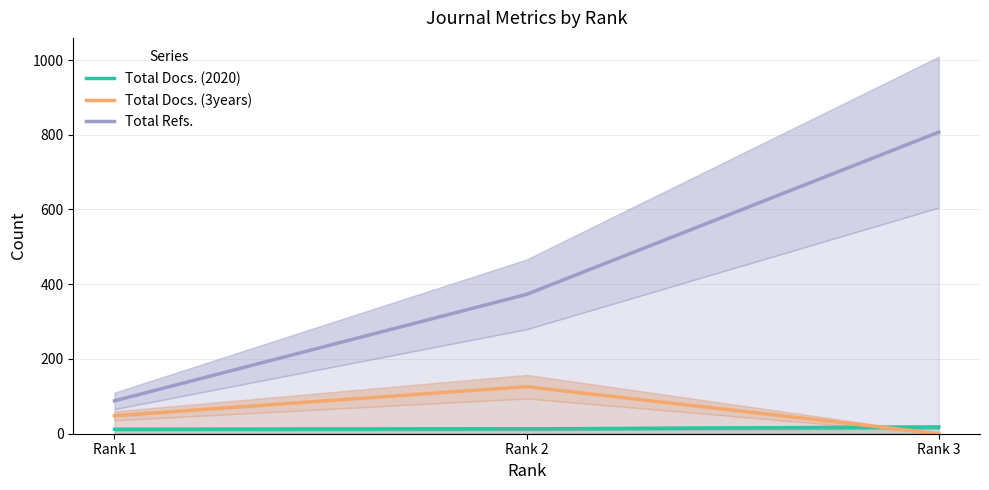

What is the sum of the Total Docs. (3years) values at Rank 1 and Rank 2?

174